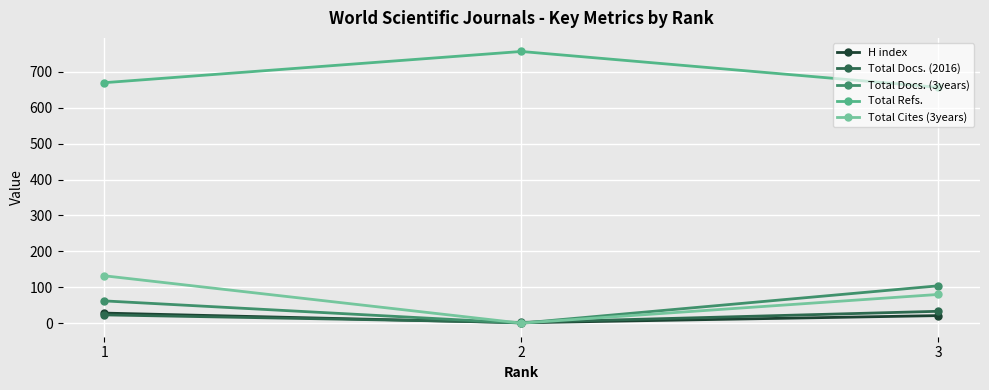

What is the highest value of the Total Docs. (3years) series?

104